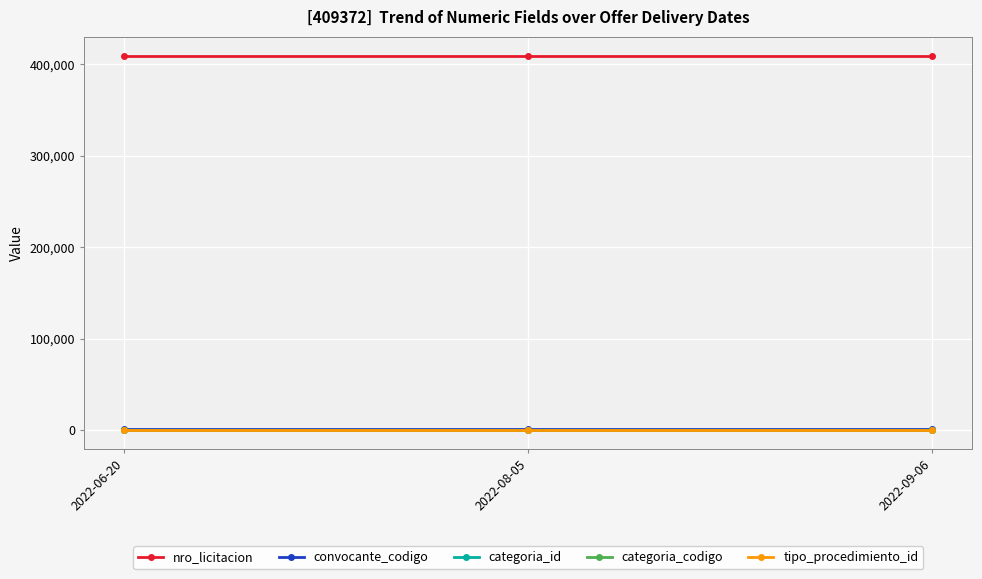

Reading right to left, list all the values displayed in this chart.

nro_licitacion: 2022-09-06=409372	2022-08-05=409372	2022-06-20=409372
convocante_codigo: 2022-09-06=1500	2022-08-05=1500	2022-06-20=1500
categoria_id: 2022-09-06=34	2022-08-05=34	2022-06-20=34
categoria_codigo: 2022-09-06=18	2022-08-05=18	2022-06-20=18
tipo_procedimiento_id: 2022-09-06=1	2022-08-05=1	2022-06-20=1